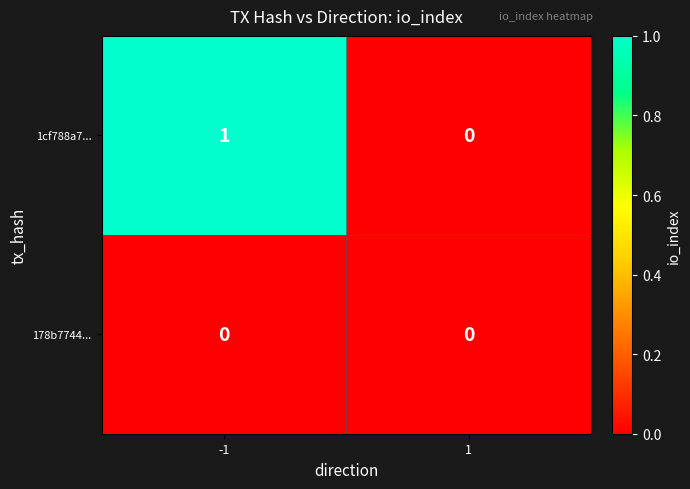

Reading right to left, what are all the values shown in this chart?

1cf788a7...: 1=0	-1=1
178b7744...: 1=0	-1=0